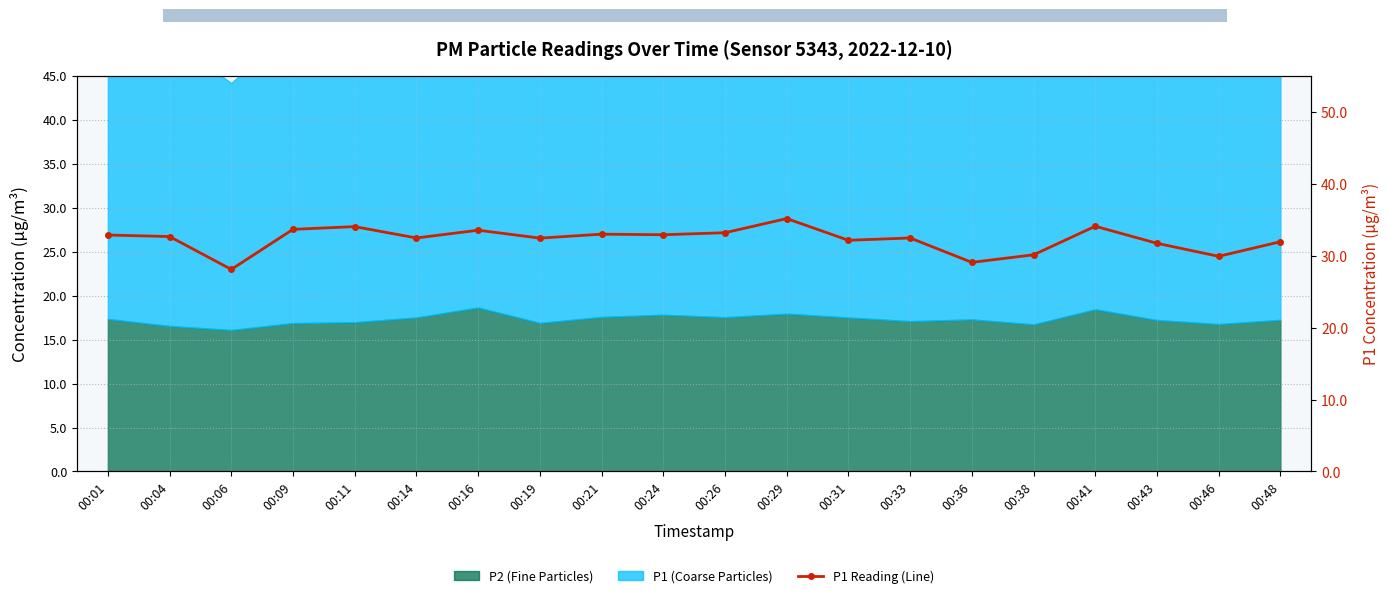

What is the sum of the values at 00:48 and 00:24?

64.9